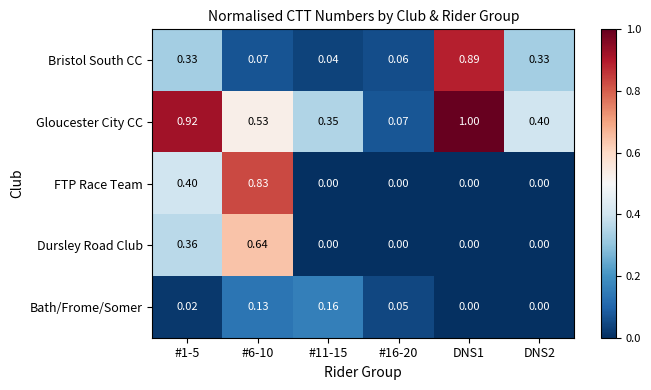

Which series has the largest total across all categories?

Gloucester City CC